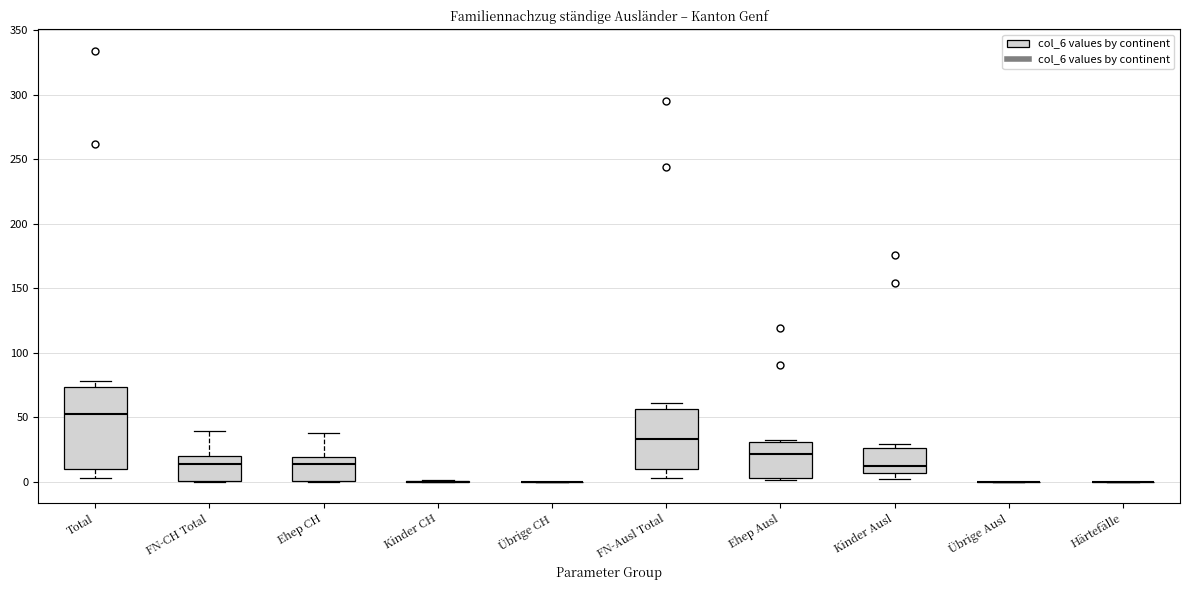

Comparing the boxes themselves (not the whiskers), which one is the tallest?

Total